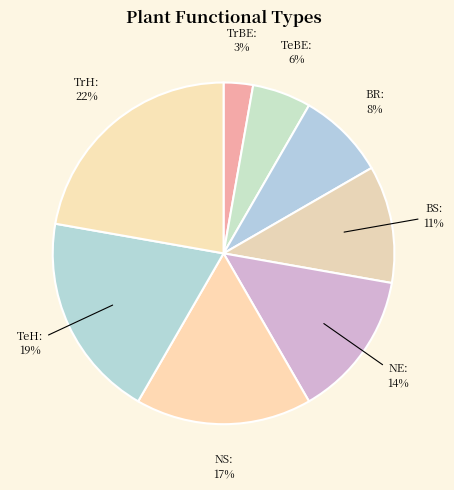

Is it true that BR is 8% of the pie?

True